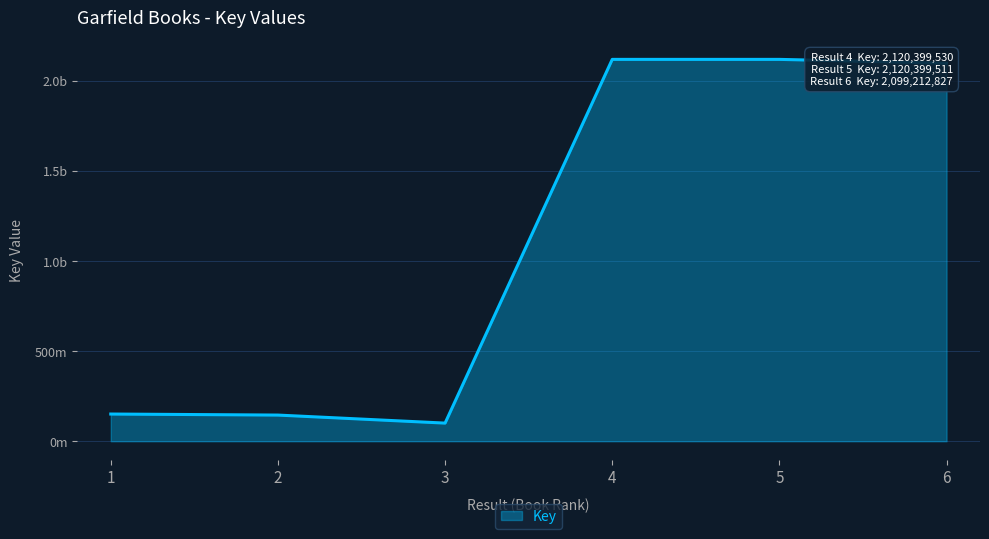

At which category does the chart reach its peak across all series?

4